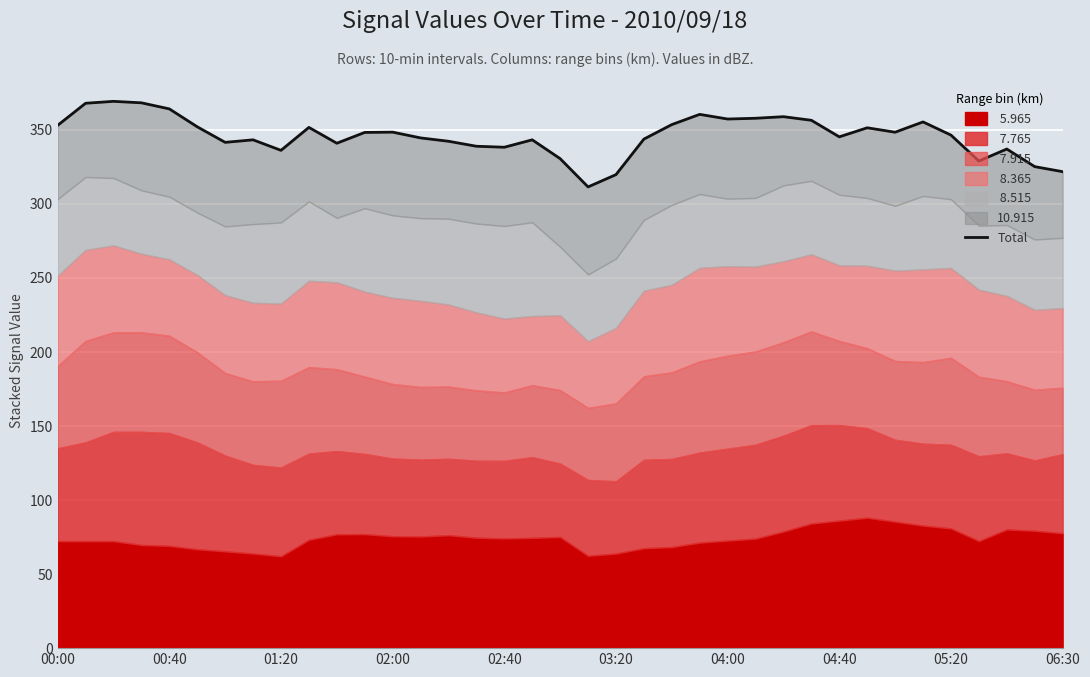

Between 31 and 14, which is larger?

31